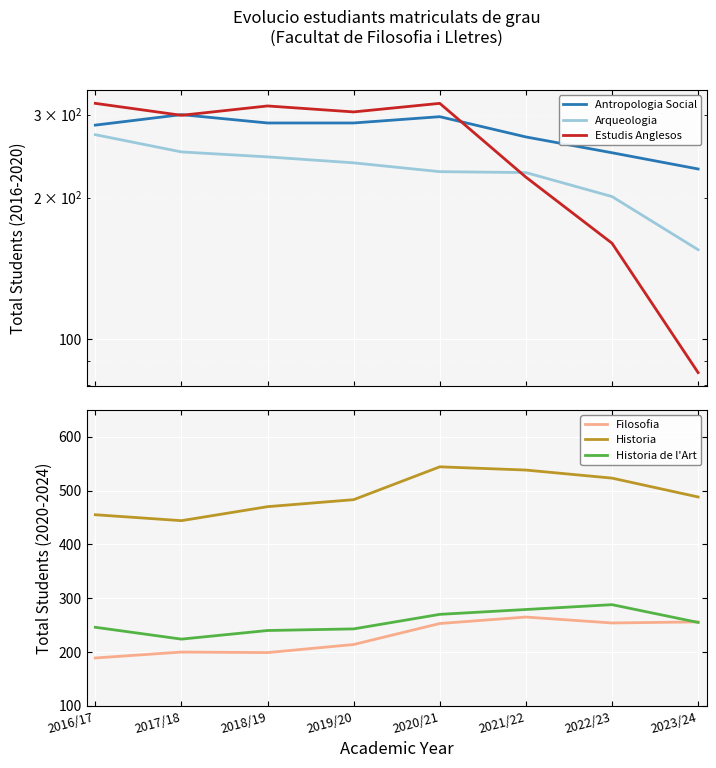

What is the highest value of the Arqueologia series?

272